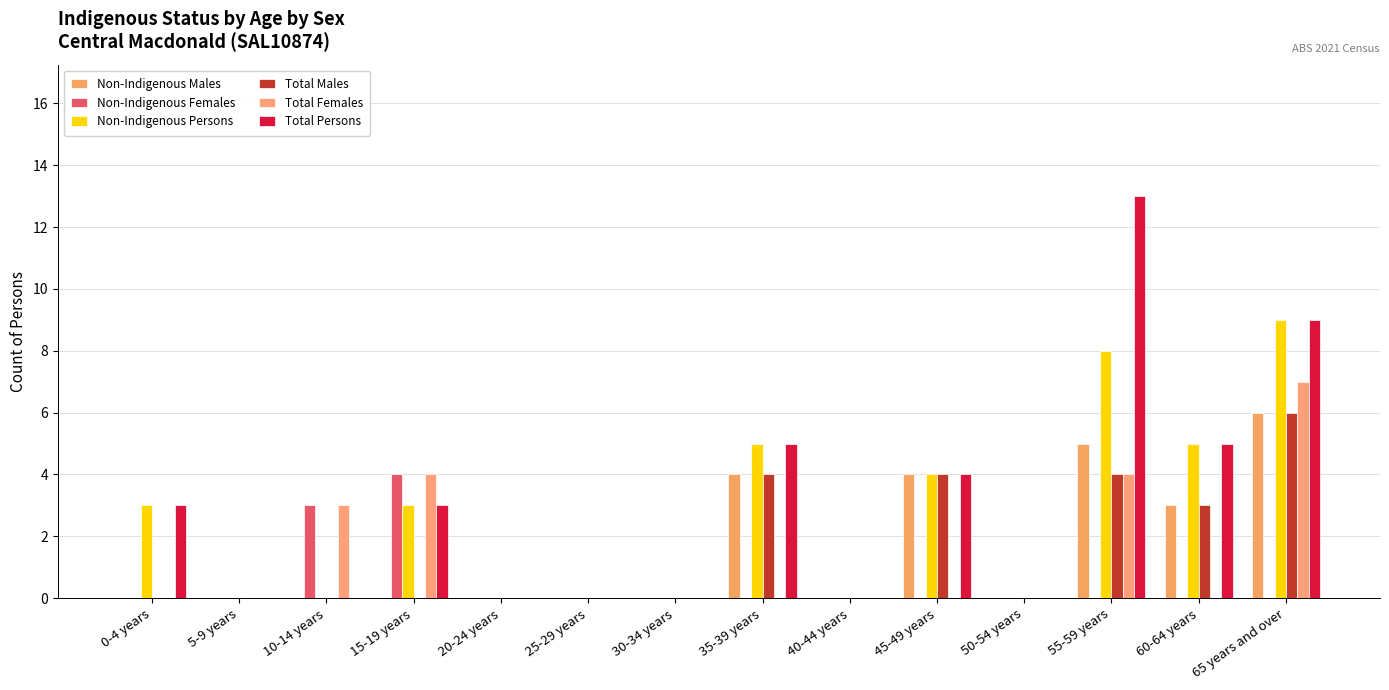

At which label is Total Females closest to 3?

10-14 years